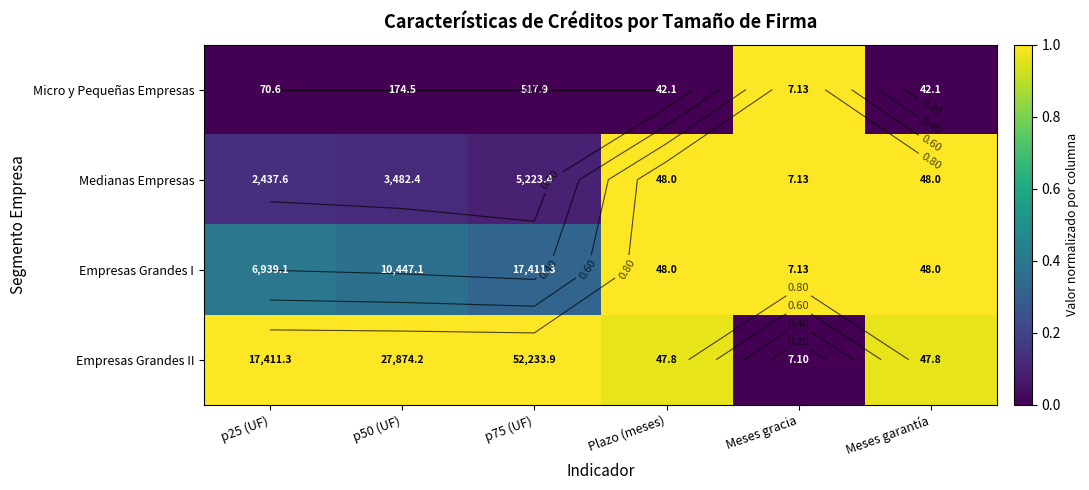

The Medianas Empresas series shows 0.1 at p50 (UF). True or false?

True